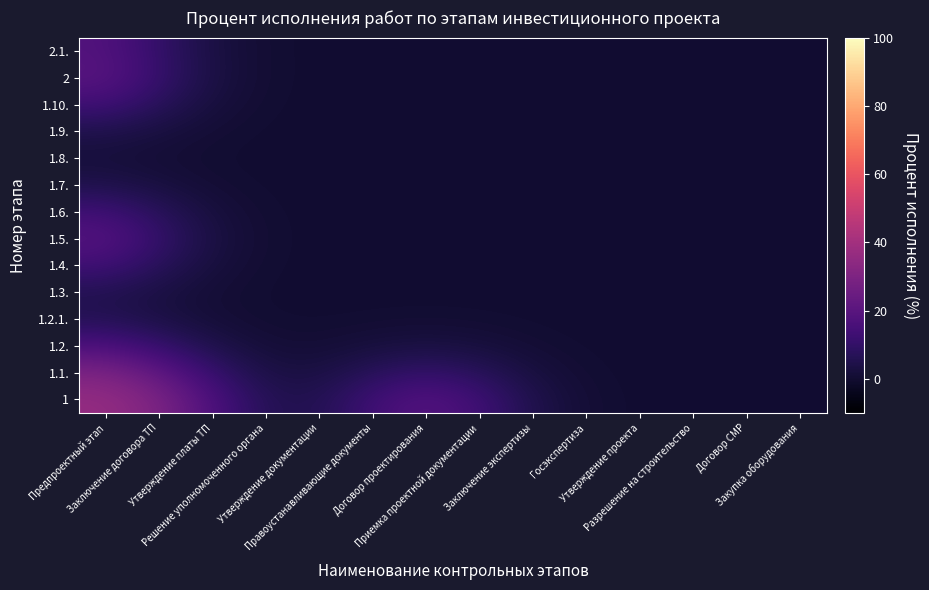

Count the number of data series in this chart.

14